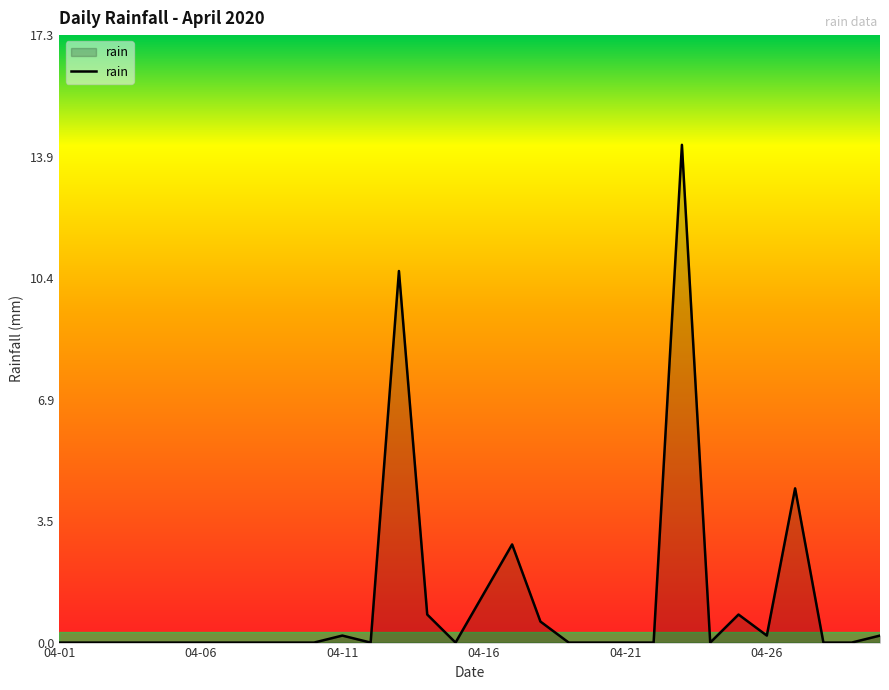

What is the maximum value shown in the chart?

14.2